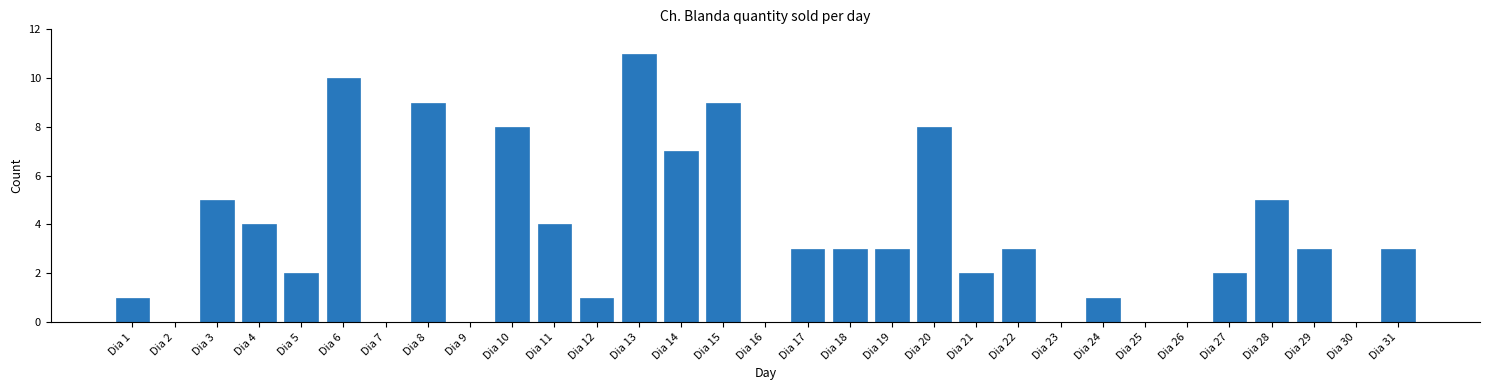

What is the sum of the values at Dia 14 and Dia 17?

10